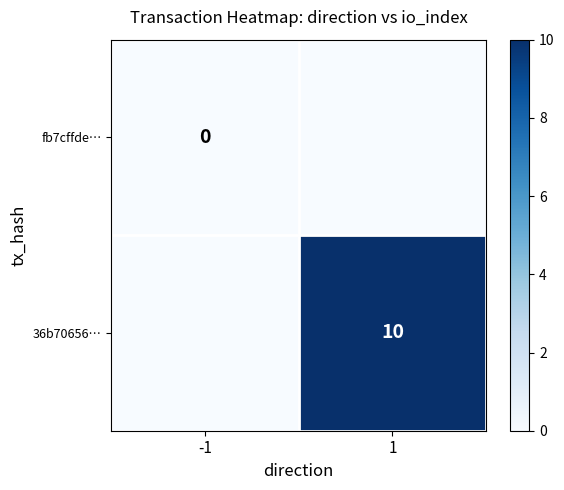

The 36b70656… series shows 15 at 1. True or false?

False